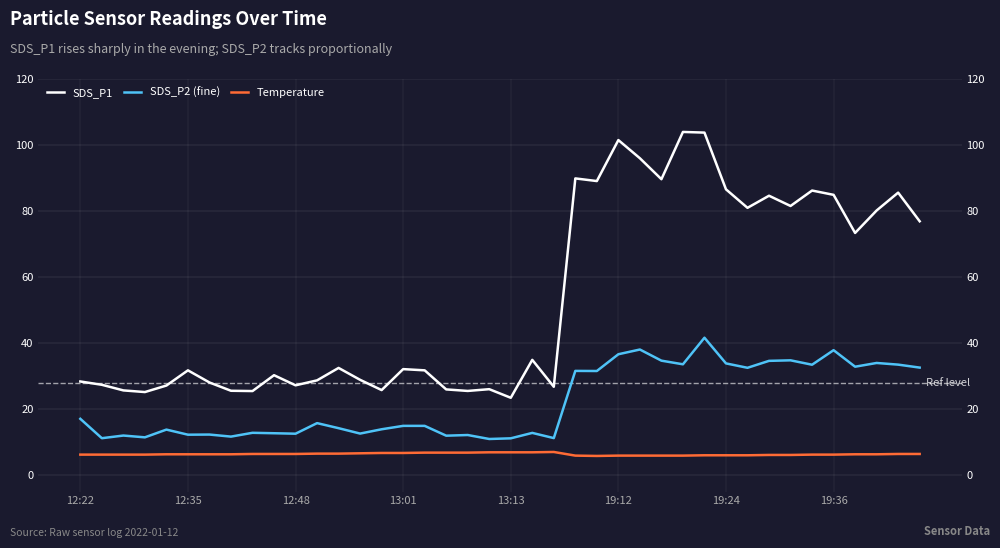

Which series has the largest range (max minus min)?

SDS_P1